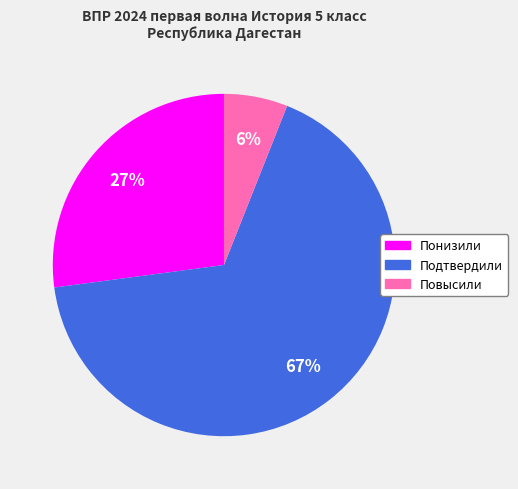

Combined, do Понизили and Повысили account for over 50%?

No